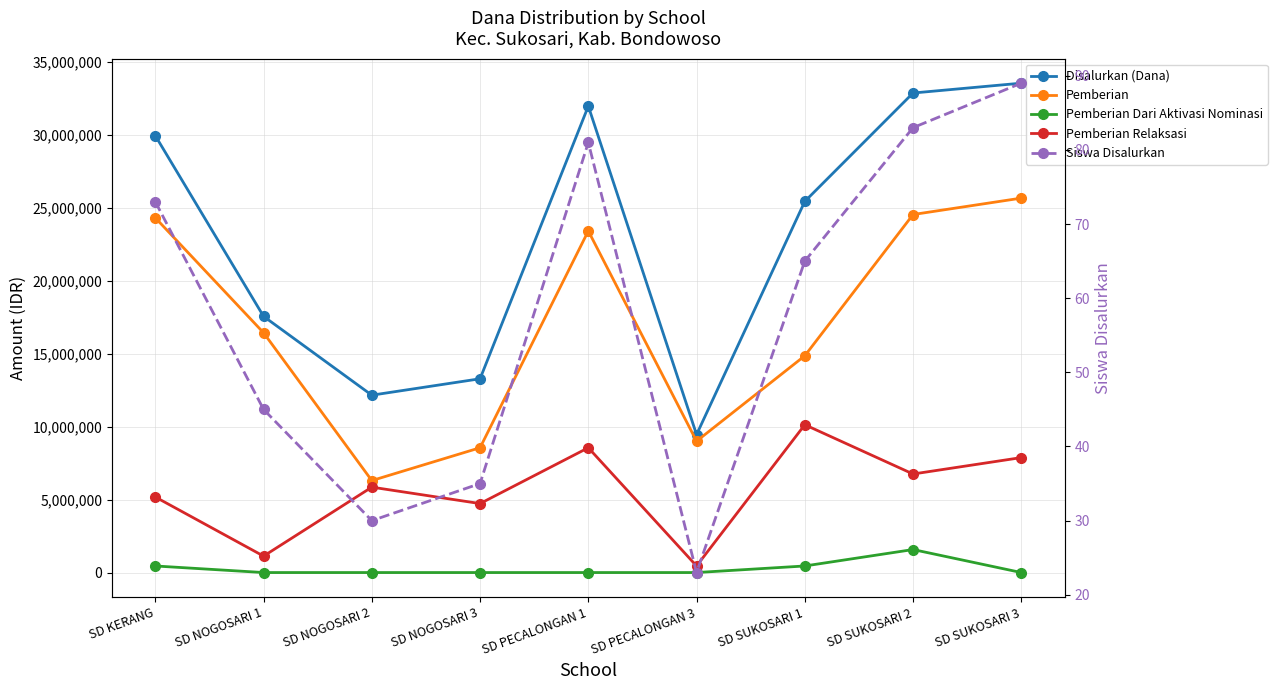

List the labels in order of Siswa Disalurkan value, largest first.

SD SUKOSARI 3, SD SUKOSARI 2, SD PECALONGAN 1, SD KERANG, SD SUKOSARI 1, SD NOGOSARI 1, SD NOGOSARI 3, SD NOGOSARI 2, SD PECALONGAN 3